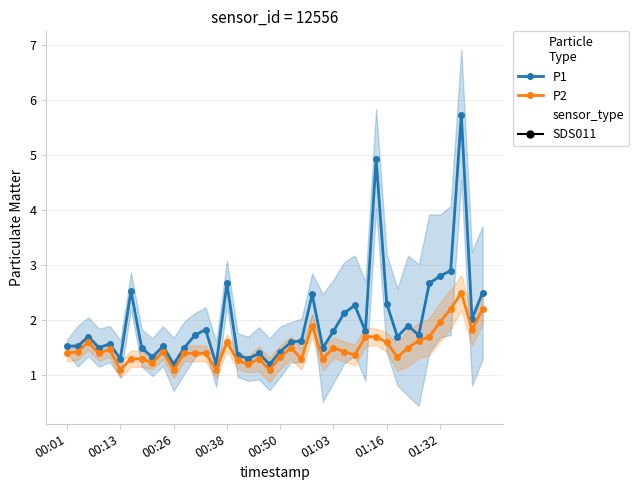

True or false: P1 has a value of 1.4 at 18.

True